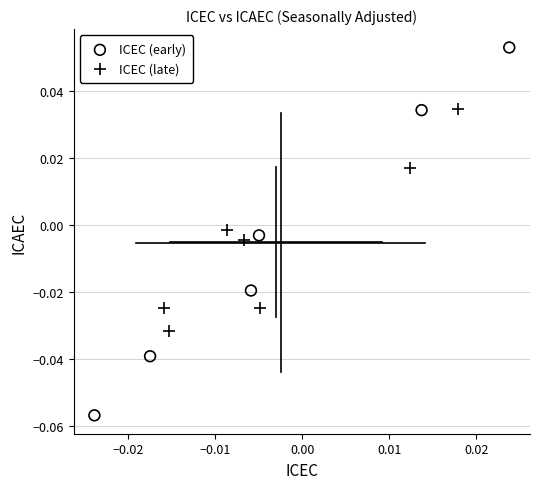

Which series reaches the minimum Y coordinate?

ICEC (early)